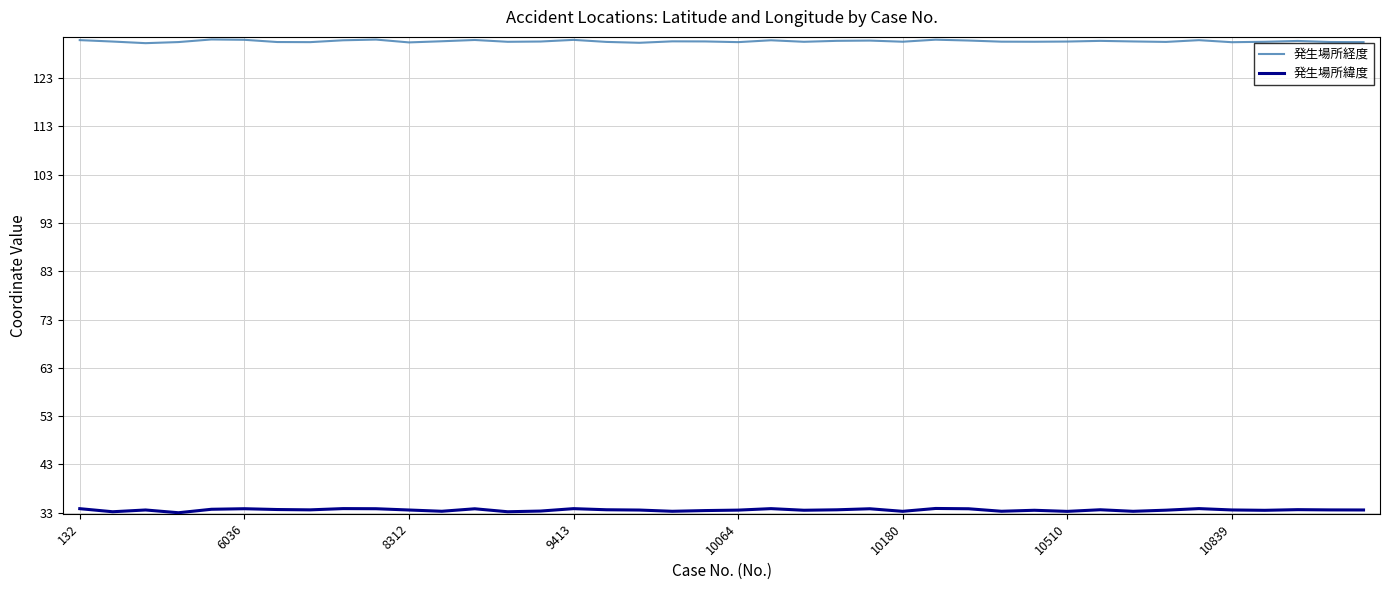

What is the average value of the 発生場所経度 series?

130.6